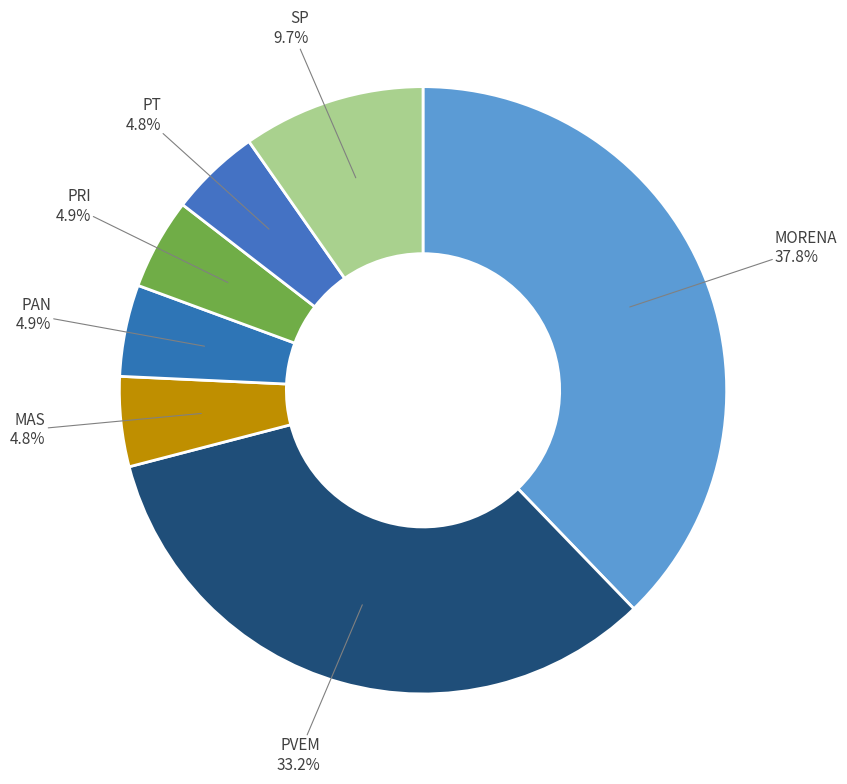

How many segments does this pie chart have?

7